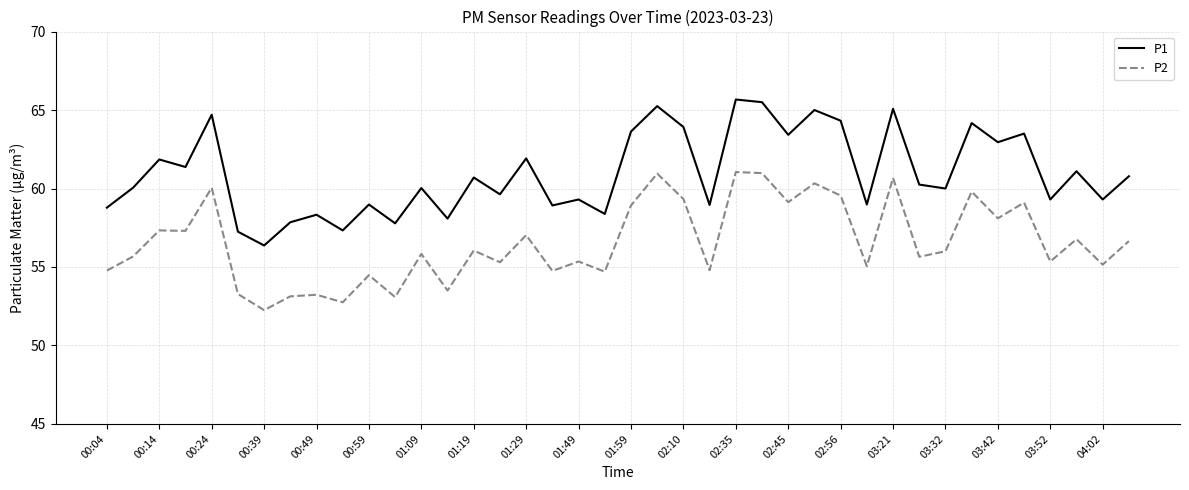

Rank the series by their average value, from highest to lowest.

P1, P2